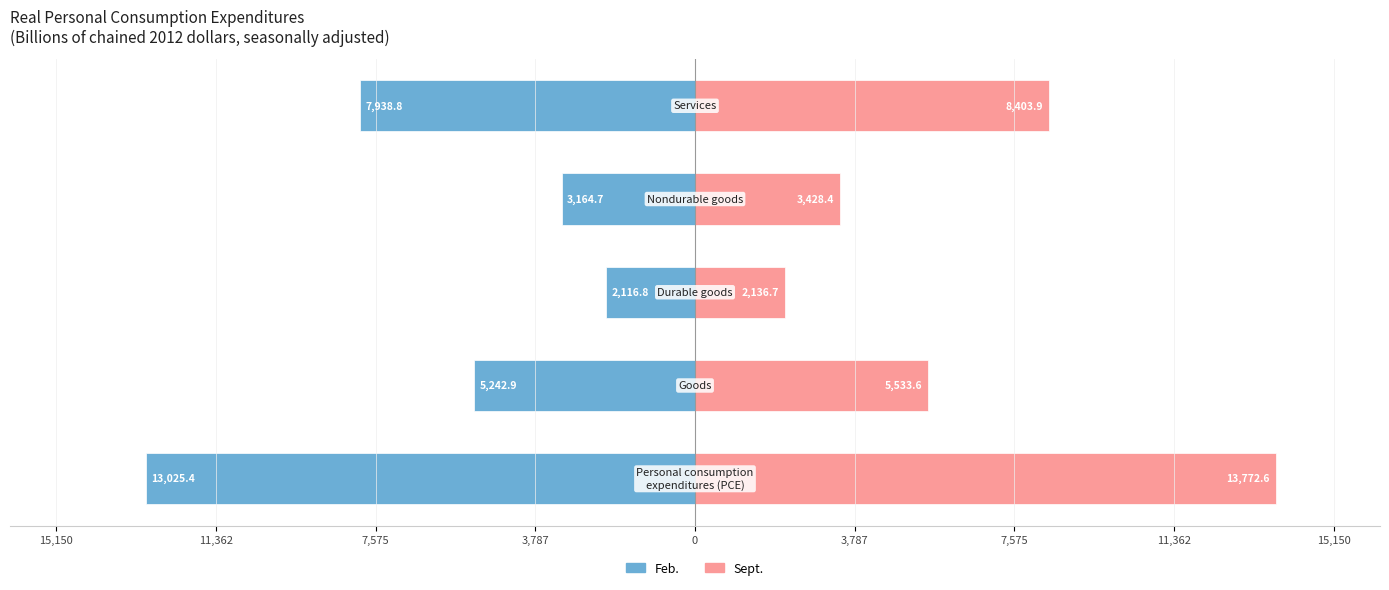

Rank the series by their average value, from highest to lowest.

Sept., Feb.